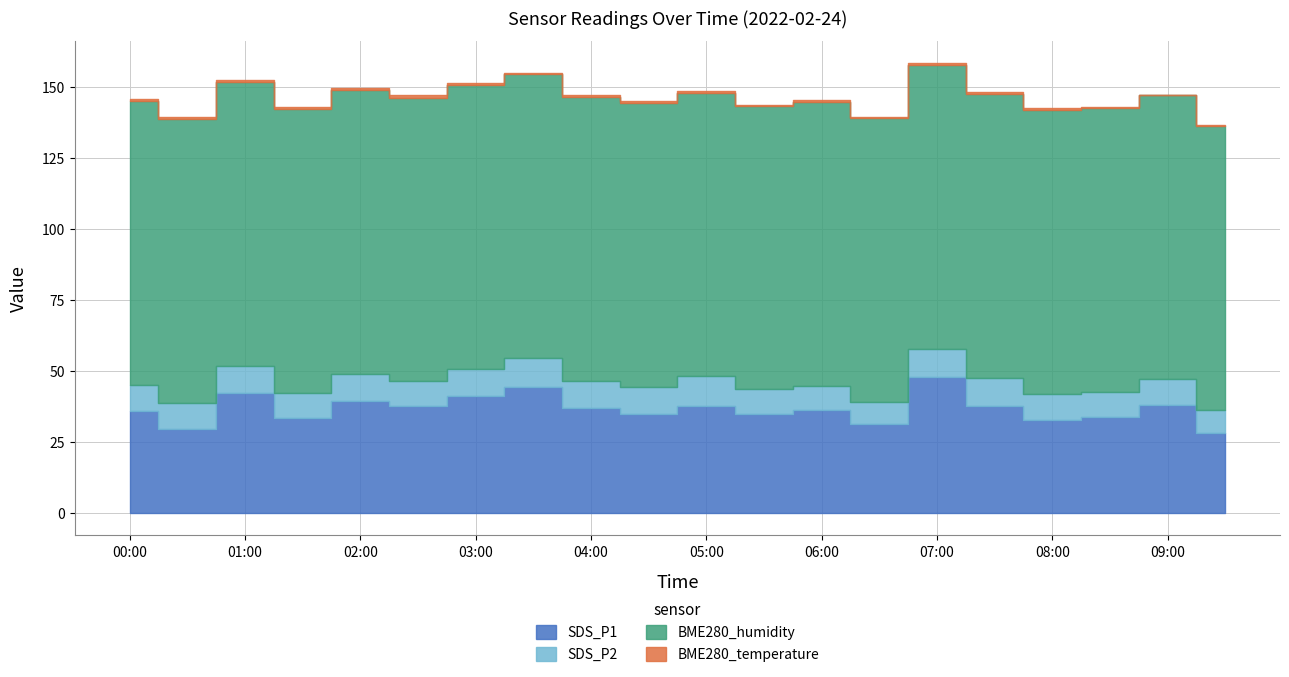

Which category has the lowest value in the SDS_P2 series?

06:30